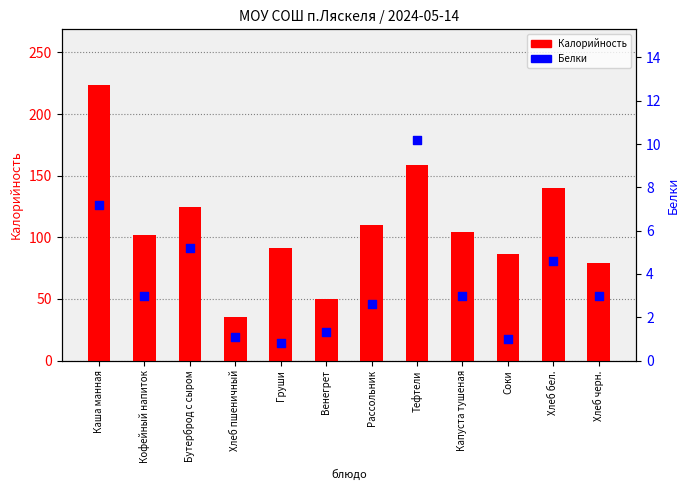

Which series has the largest Y range (max minus min)?

Калорийность